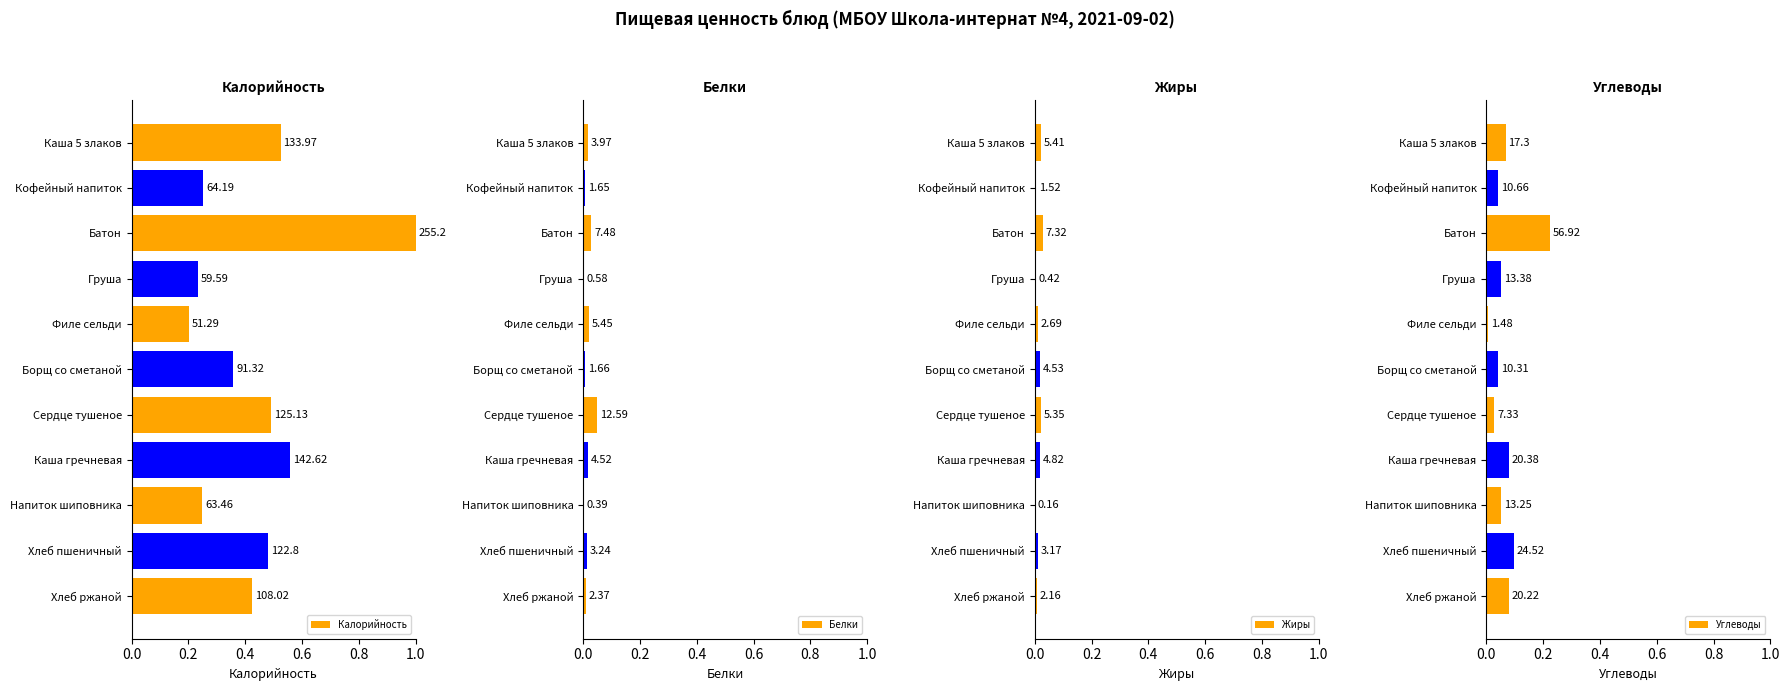

Is it true that Жиры equals 0.0 at Каша гречневая?

True